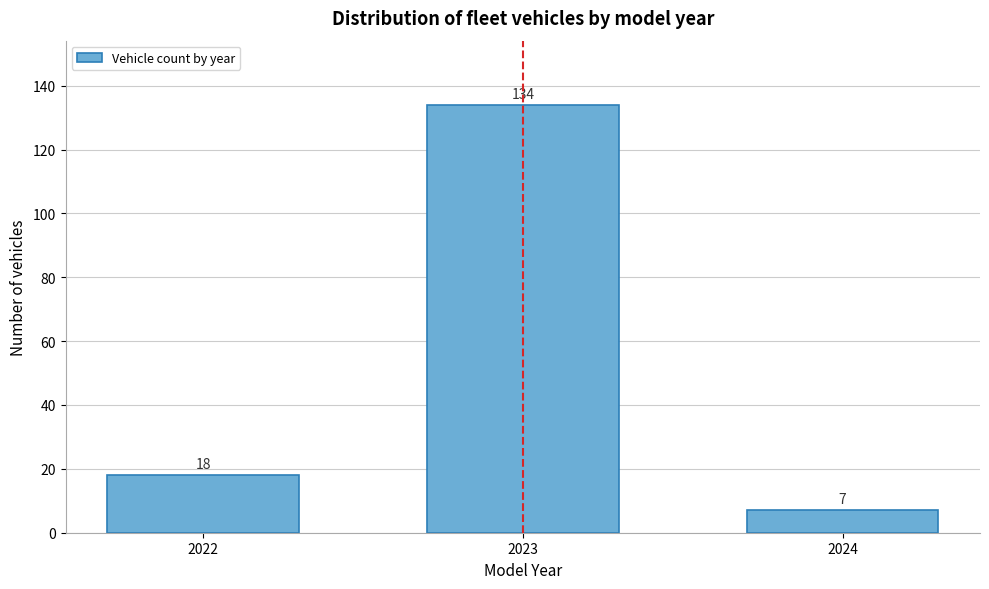

Reading left to right, list all the values displayed in this chart.

2022=18	2023=134	2024=7